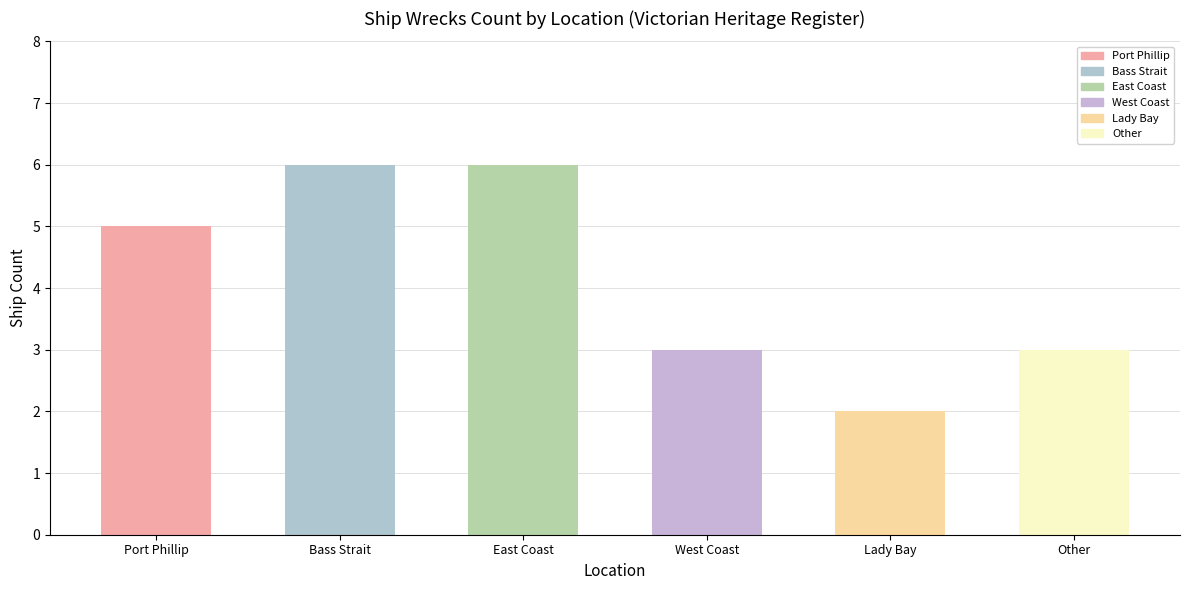

How many bars are there in total?

6